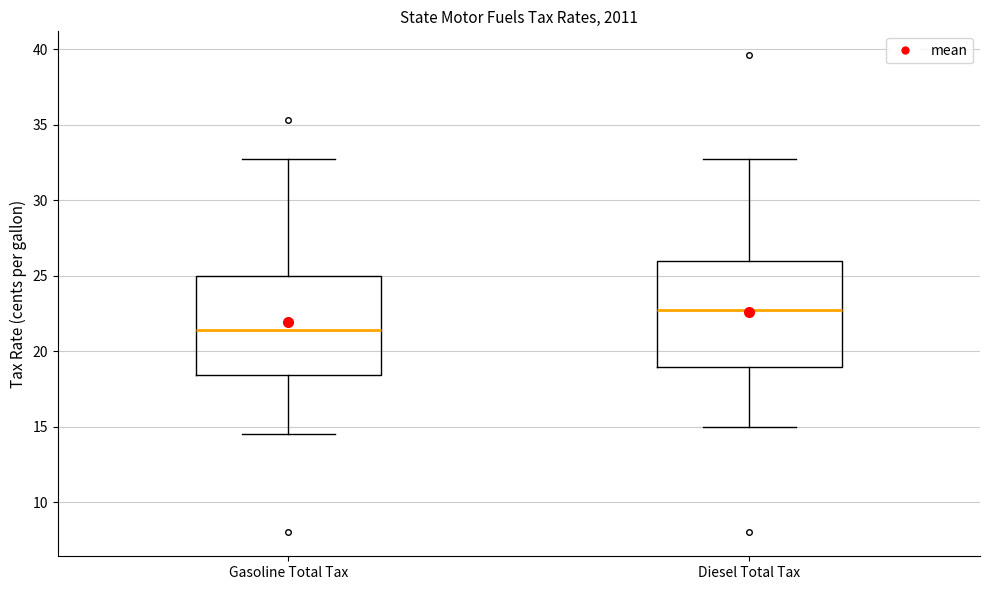

Reading left to right, transcribe this box plot: for each box, give where its median line is, the range the box spans, and where its two whiskers end, as read against the y-axis. The values are not printed on the chart, so give them approximately, as read against the axis.

Gasoline Total Tax: median 21.5, box 18.5 to 25.0, whiskers 14.5 to 33.0
Diesel Total Tax: median 22.5, box 19.0 to 26.0, whiskers 15.0 to 33.0